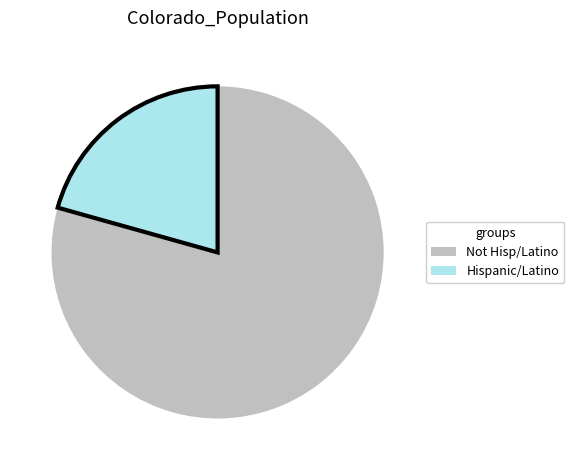

Does any single category account for the majority?

Yes